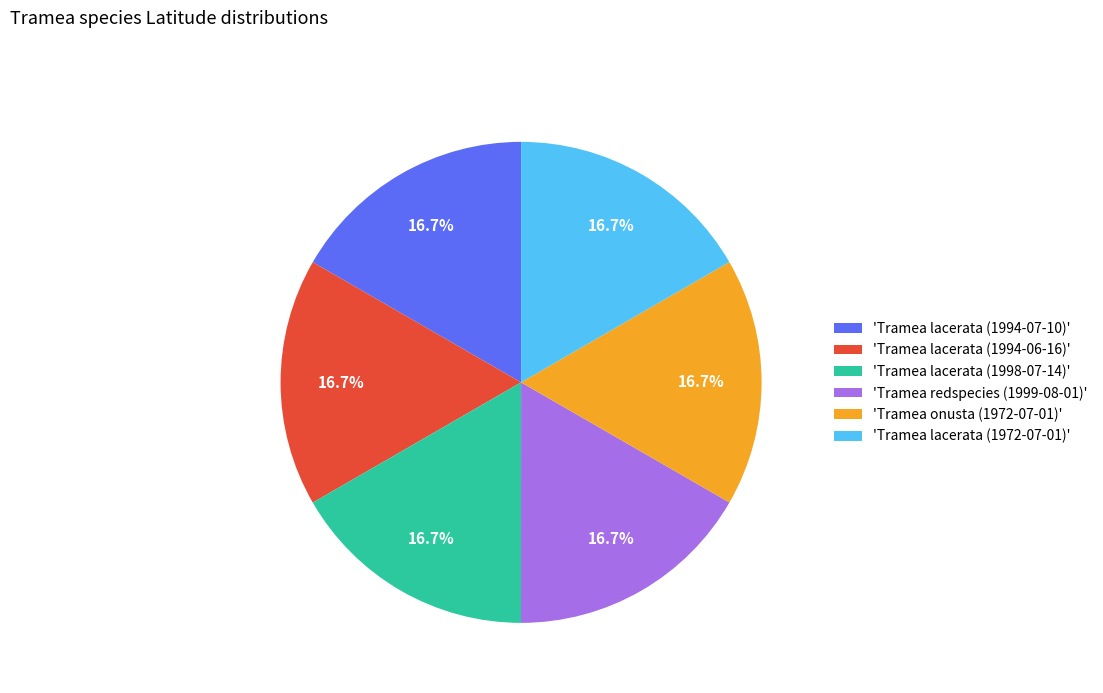

Is the sum of 'Tramea onusta (1972-07-01)' and 'Tramea lacerata (1994-06-16)' greater than half?

No